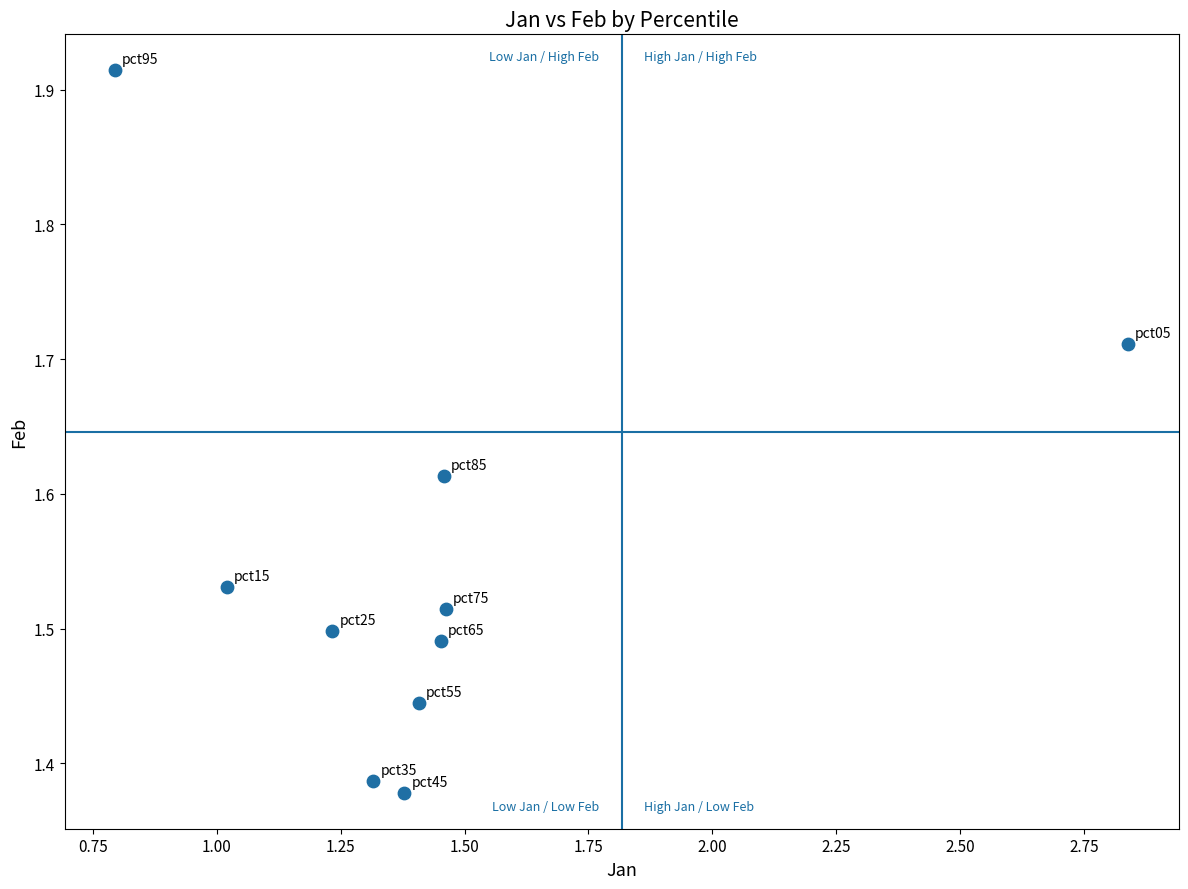

What is the range of Y values (max minus min)?

0.5